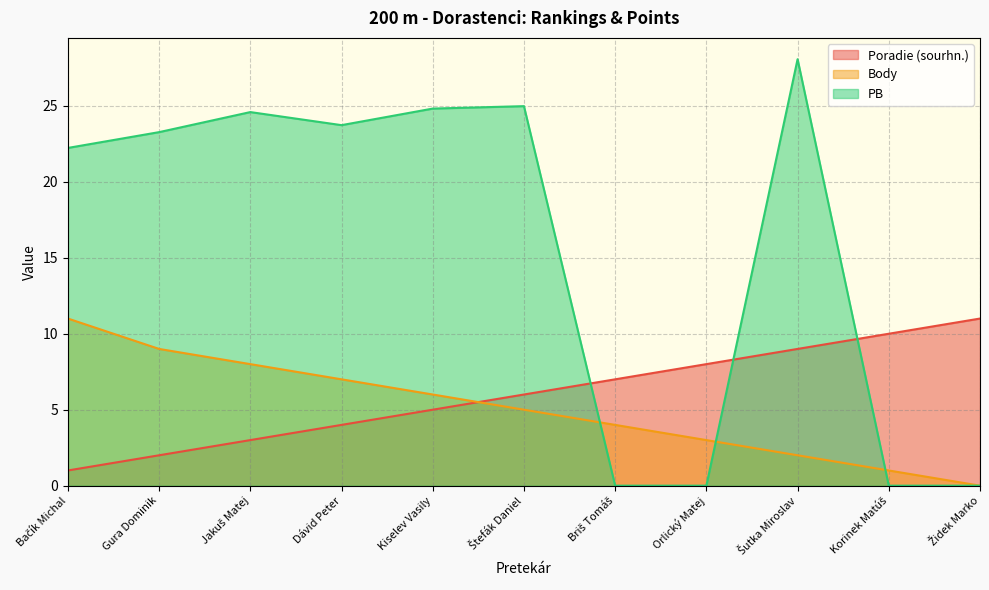

How many data points in Body are above 5?

5